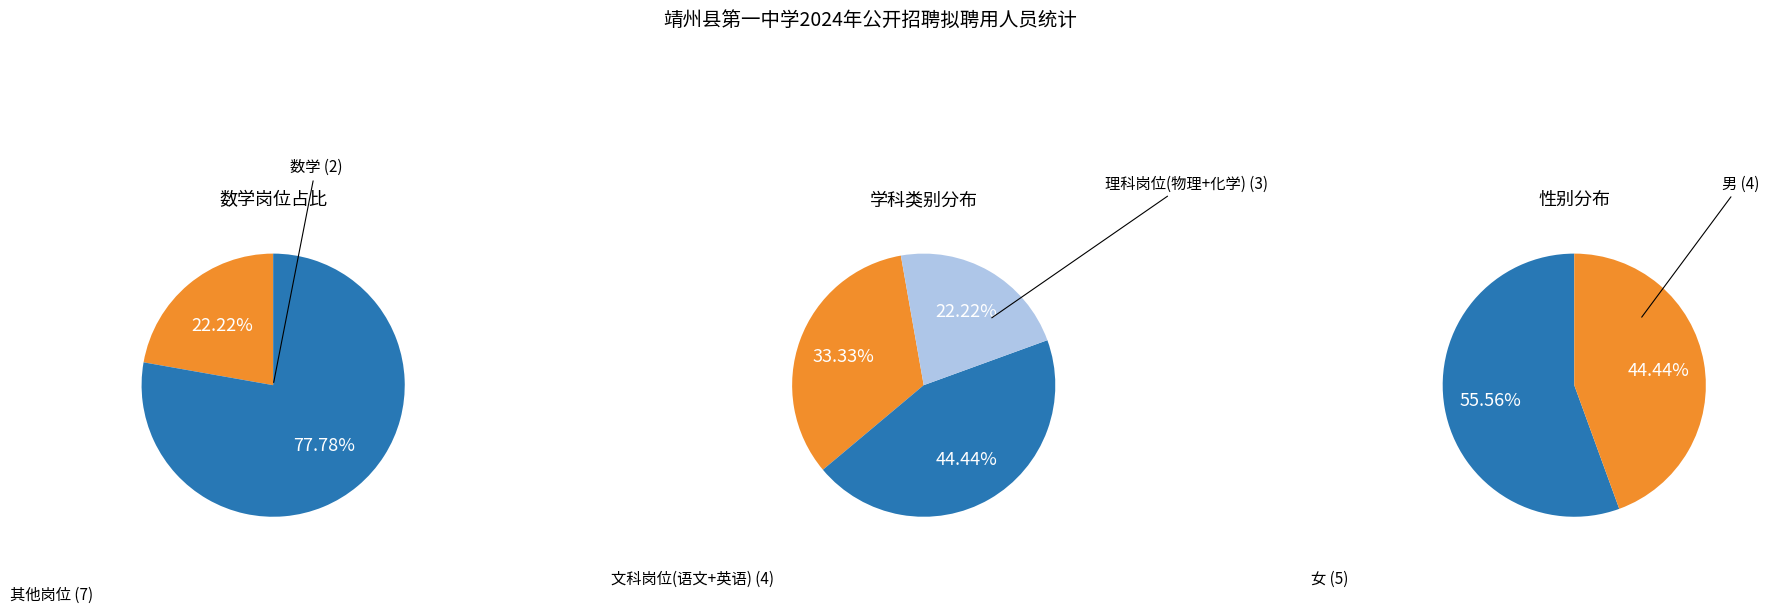

True or false: 语文 accounts for 13% of the total.

False